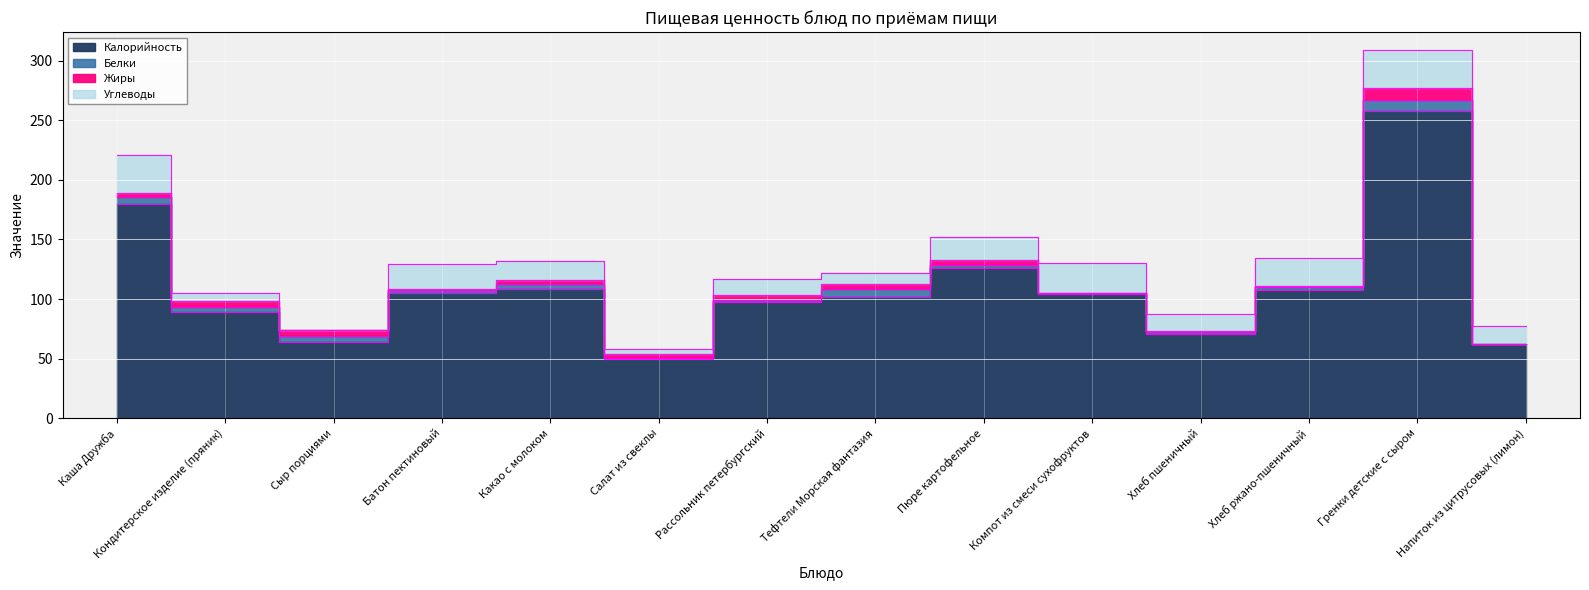

What is the label of the 2nd point from the left?

Кондитерское изделие (пряник)